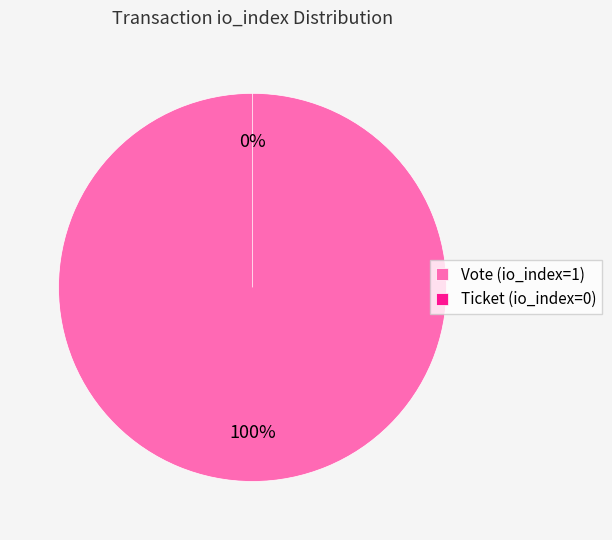

To the nearest percent, what is the average slice percentage?

50%